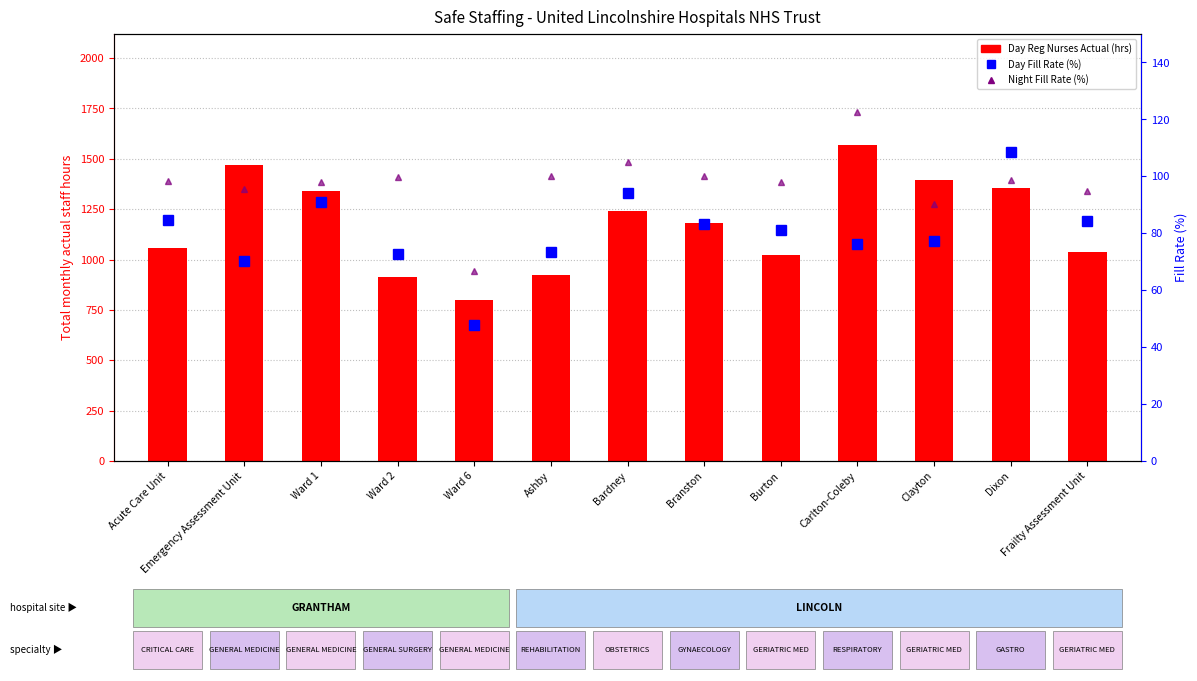

What is the label of the 6th bar from the left?

Ashby